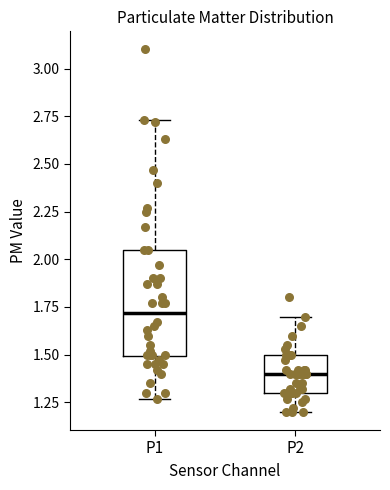

Reading left to right, read every box against the y-axis: the position of its median line, the range the box covers, and the ends of its whiskers. The values are not printed on the chart, so give them approximately, as read against the axis.

P1: median 1.70, box 1.50 to 2.05, whiskers 1.25 to 2.75
P2: median 1.40, box 1.30 to 1.50, whiskers 1.20 to 1.70